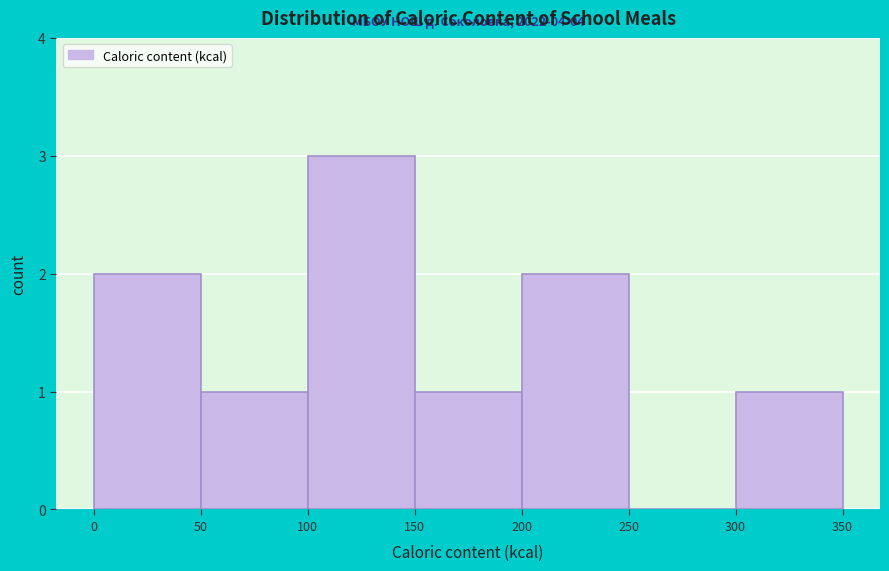

Over which range of the x-axis is the bar tallest?

100 to 150